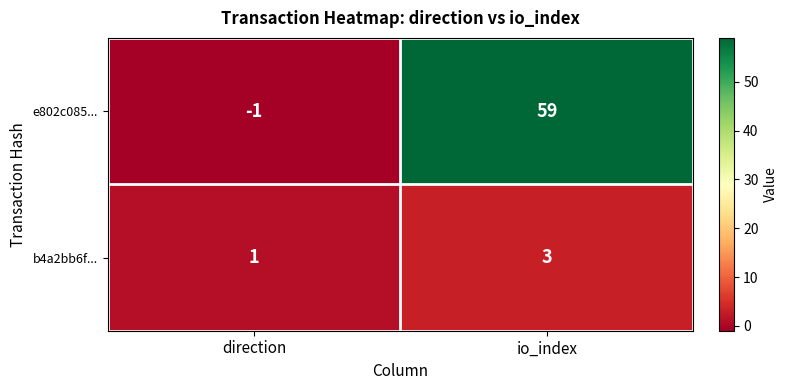

Rank the series at io_index from highest to lowest value.

e802c085..., b4a2bb6f...